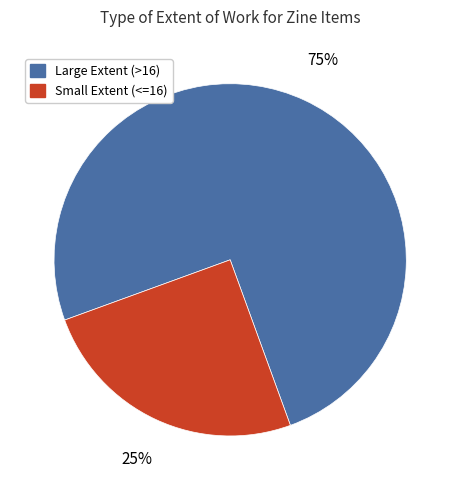

Is the sum of Small Extent (<=16) and Large Extent (>16) greater than half?

Yes